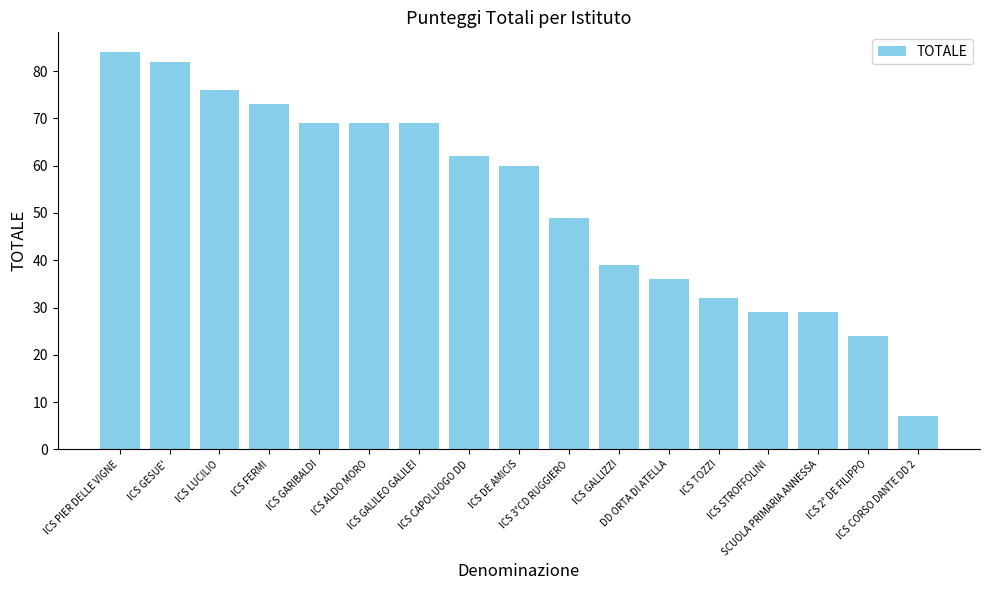

What is the approximate value at ICS FERMI, to the nearest 5?

75